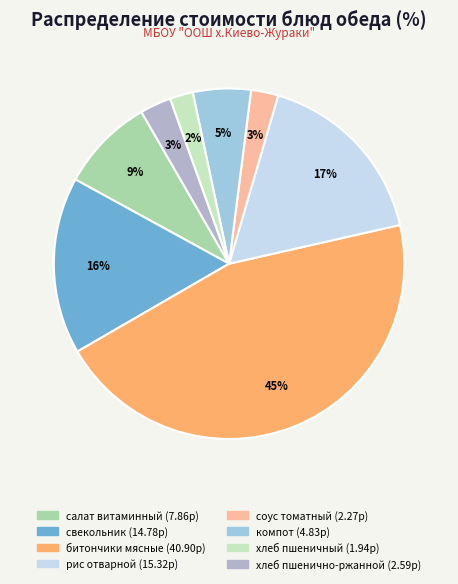

How many slices are in this pie chart?

8